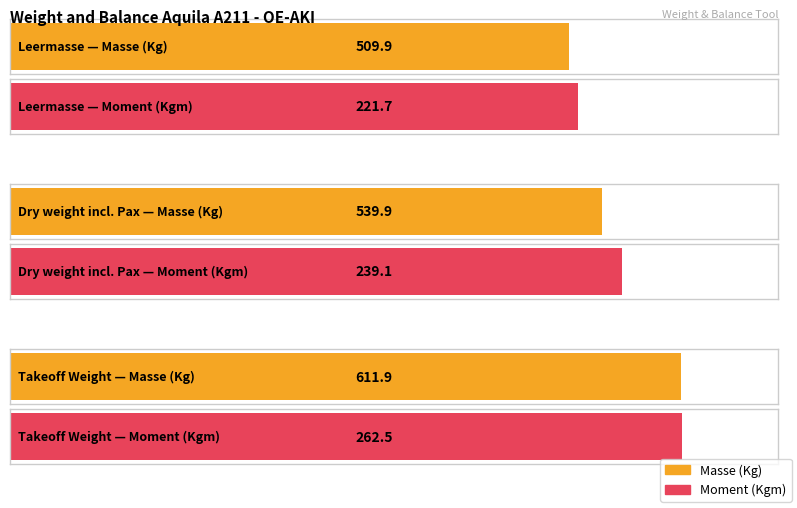

List the series in order of their overall mean, highest first.

Masse (Kg), Moment (Kgm)